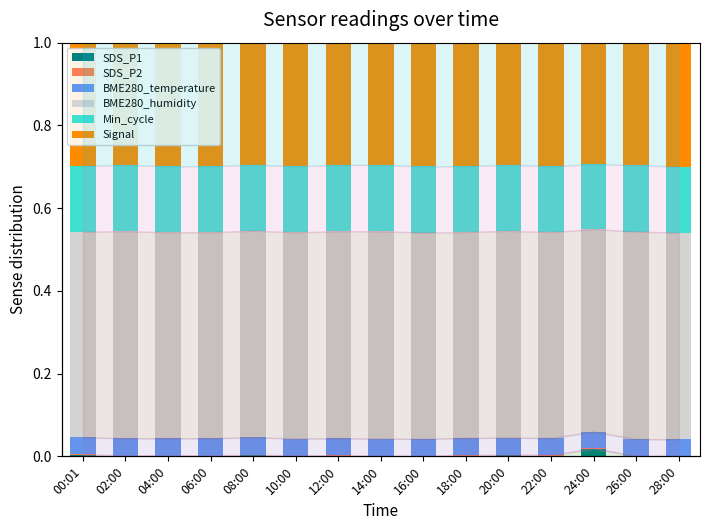

What position from the left is 10:00?

6